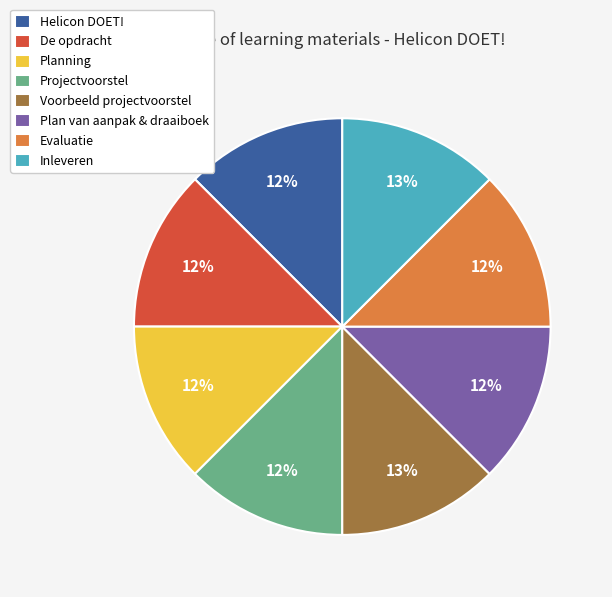

Is there a majority slice in this chart?

No